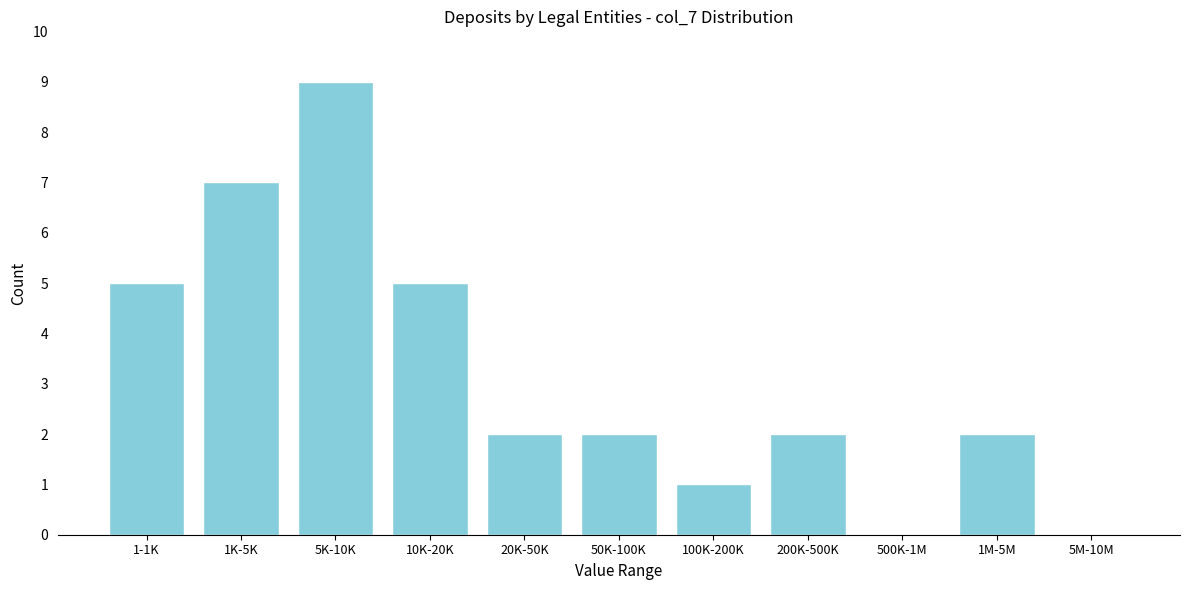

Reading left to right, transcribe all the data shown in this chart.

1-1K=5	1K-5K=7	5K-10K=9	10K-20K=5	20K-50K=2	50K-100K=2	100K-200K=1	200K-500K=2	500K-1M=0	1M-5M=2	5M-10M=0